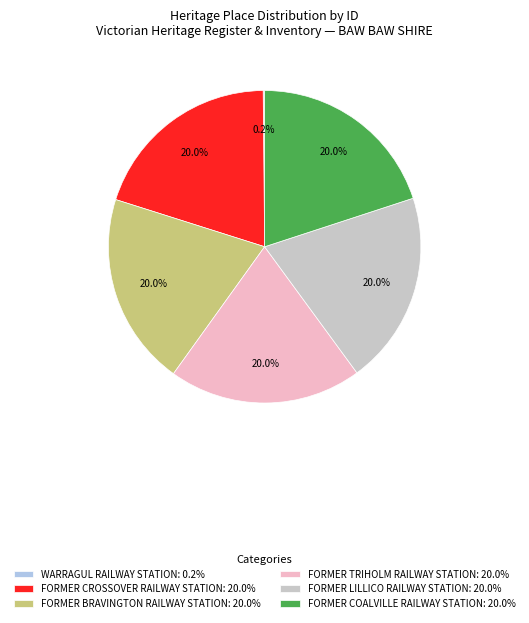

Does any single category account for the majority?

No